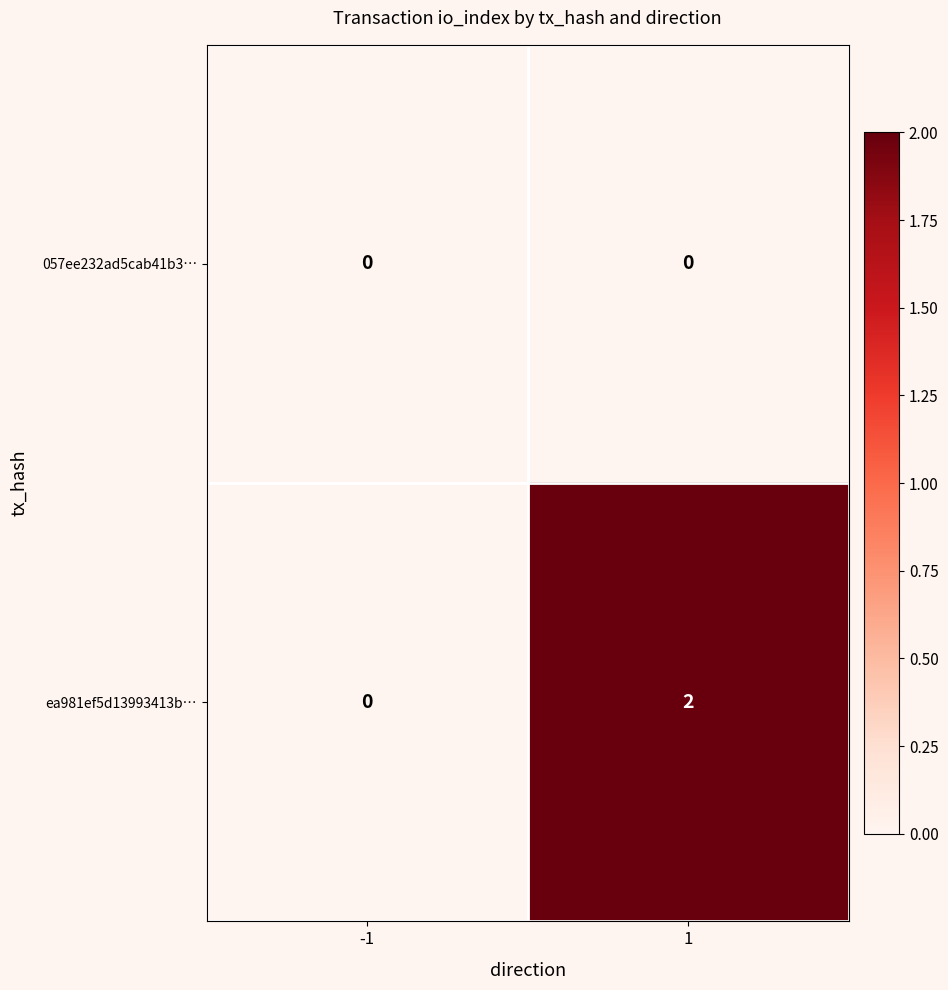

Reading left to right, transcribe all the data shown in this chart.

057ee232ad5cab41b3…: 0	0
ea981ef5d13993413b…: 0	2